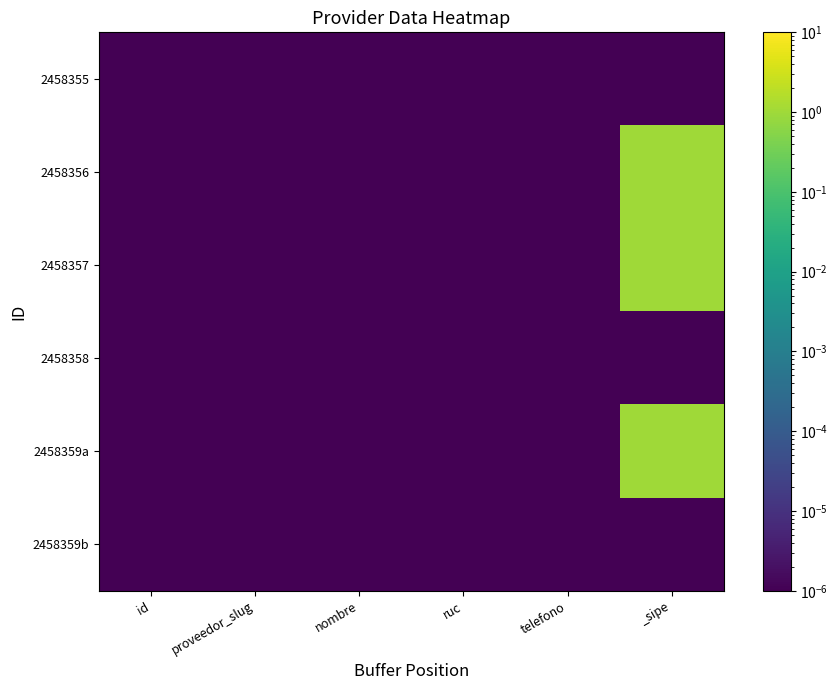

At how many categories does at least one series exceed 0?

6